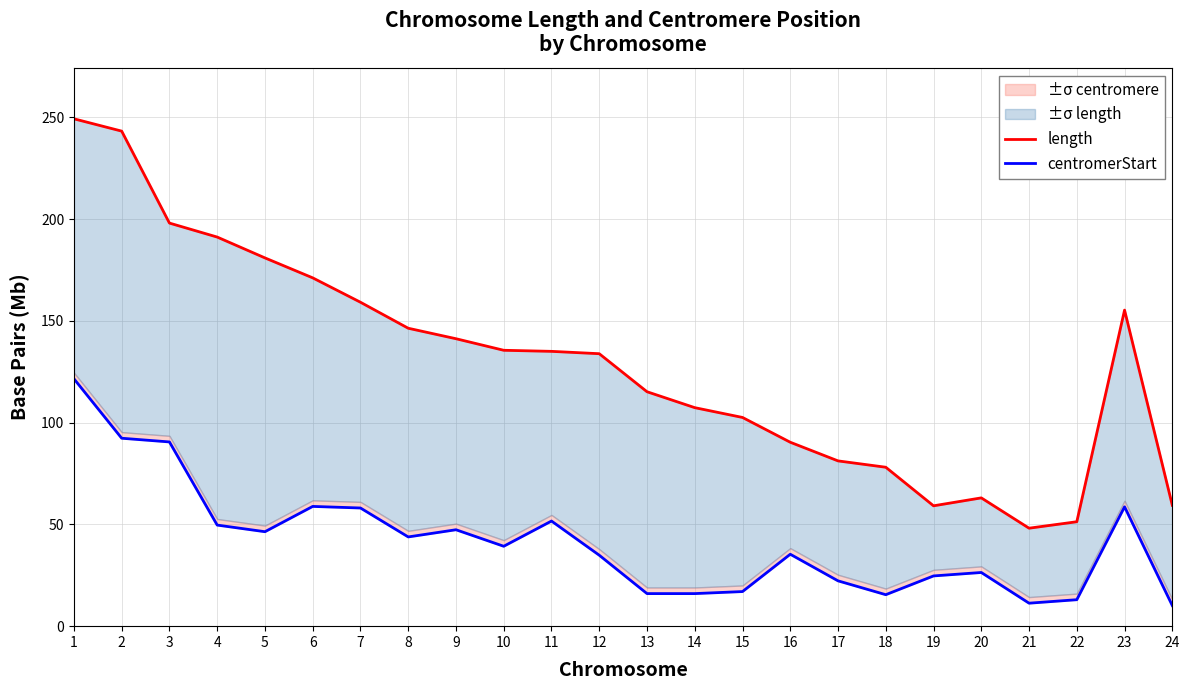

In length, how many points are higher than both neighbors (excluding endpoints)?

2